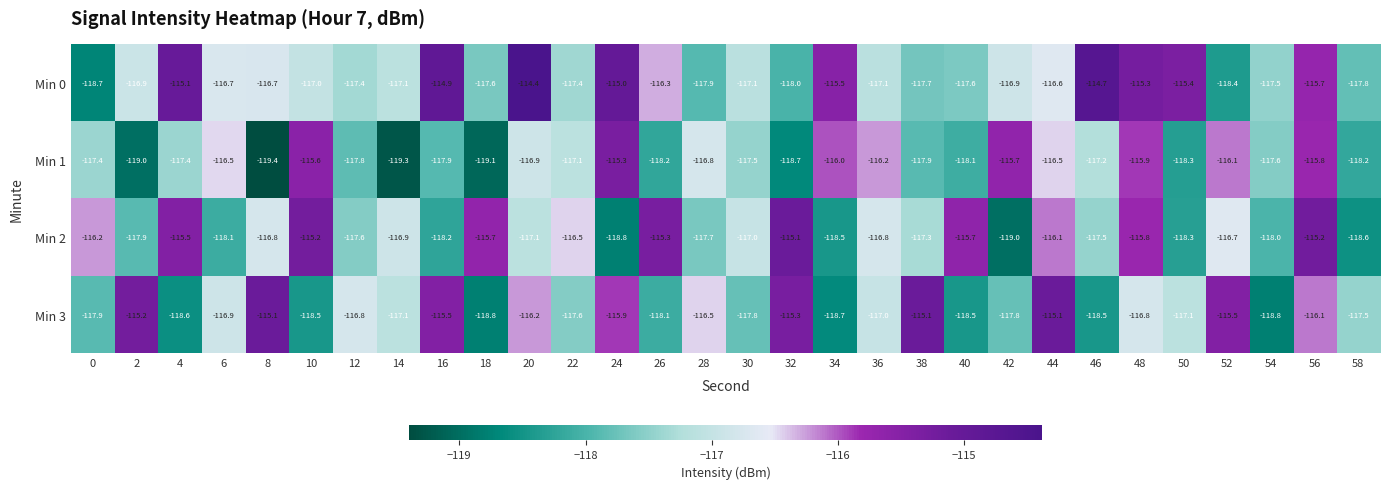

At 26, list the series in order from smallest to largest.

Min 1, Min 3, Min 0, Min 2